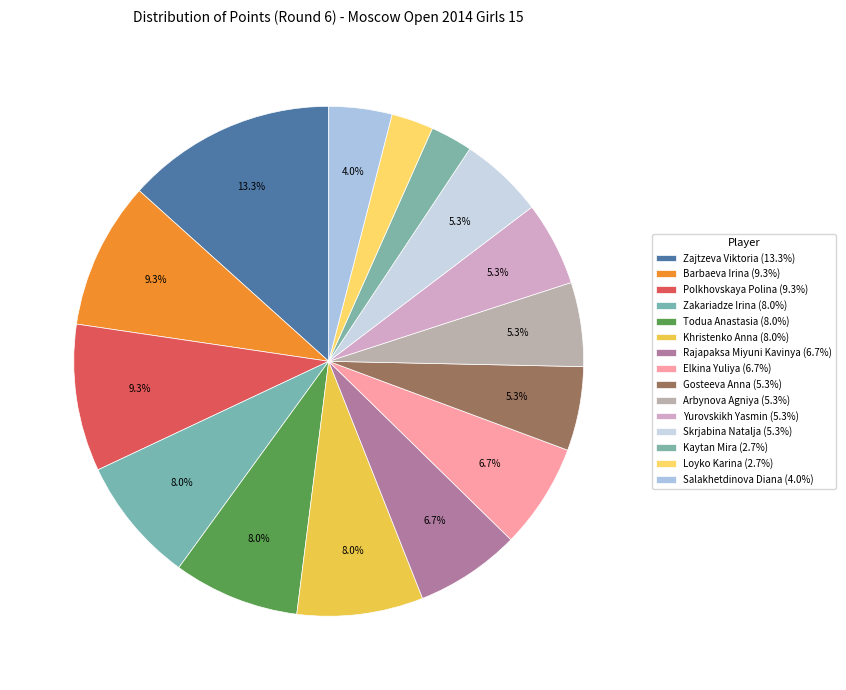

Which has a higher value, Kaytan Mira or Zakariadze Irina?

Zakariadze Irina